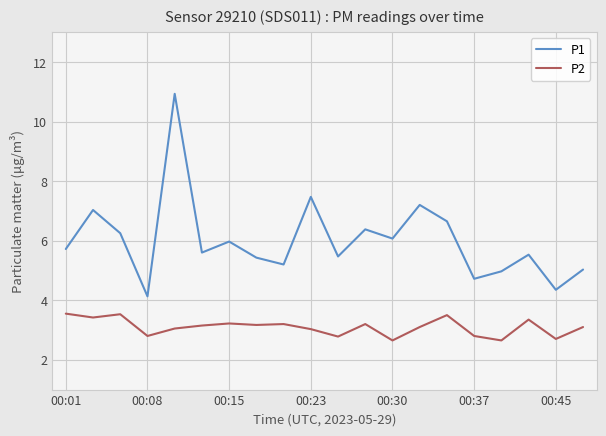

What is the highest value of the P1 series?

10.9